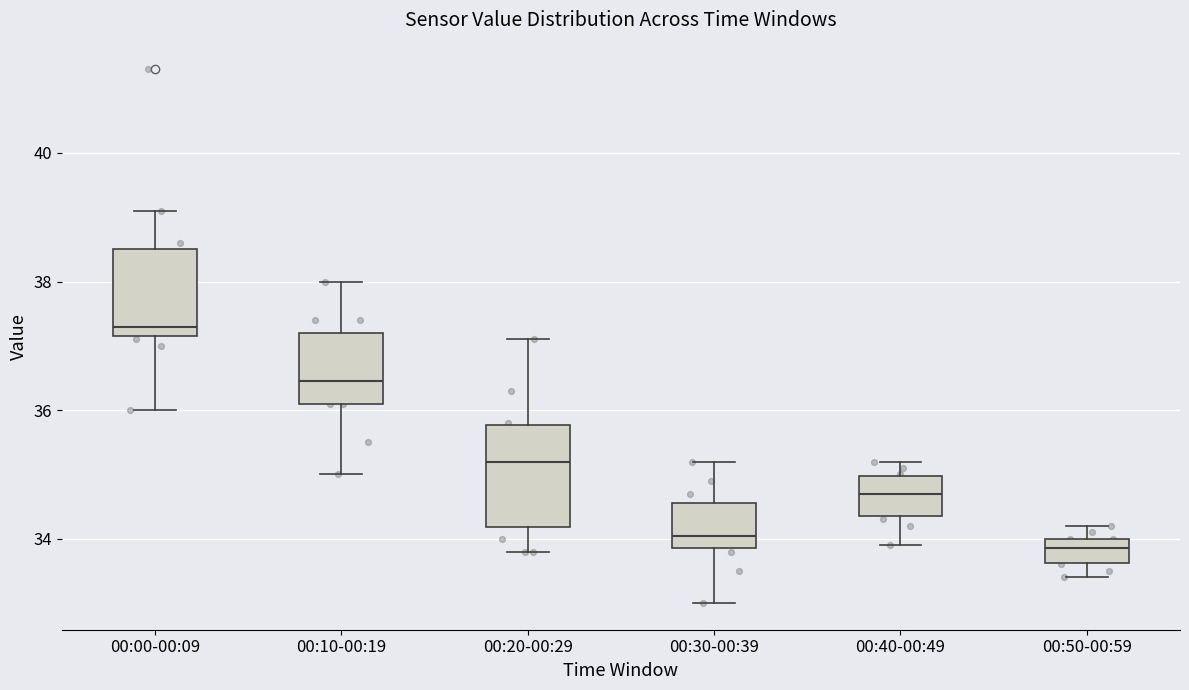

Comparing the boxes themselves (not the whiskers), which one is the tallest?

00:20-00:29